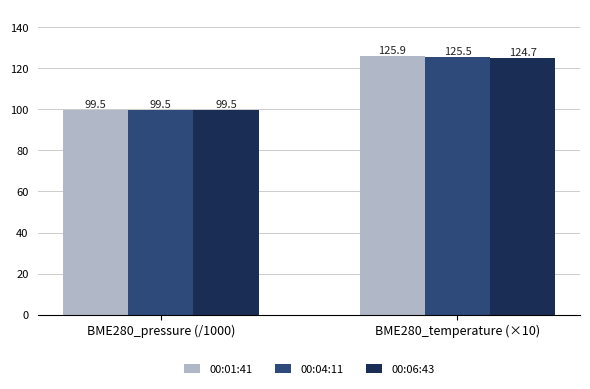

Which series changed the most between BME280_pressure (/1000) and BME280_temperature (×10)?

00:01:41